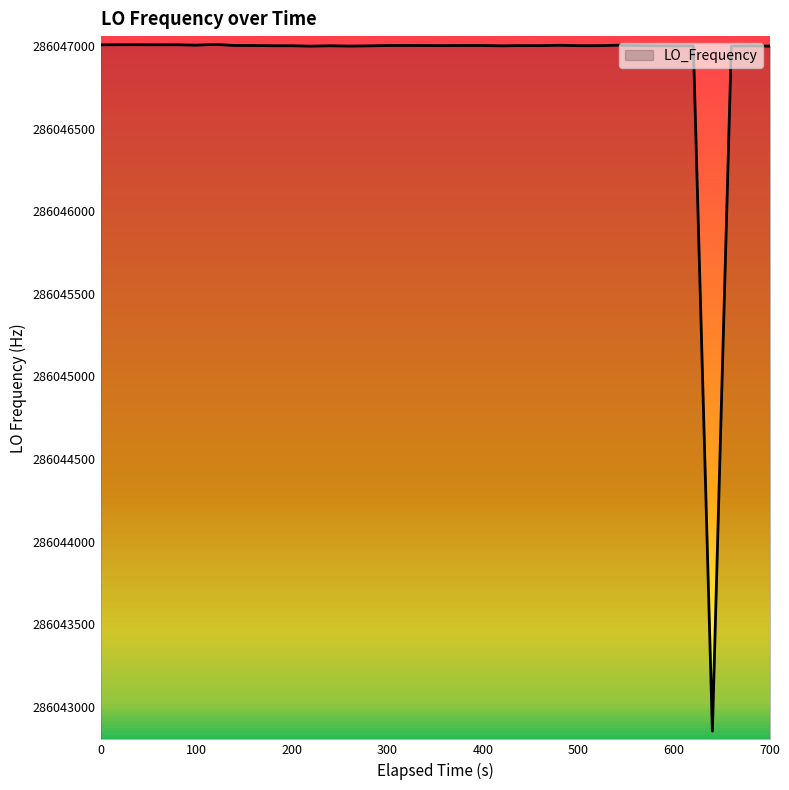

What is the difference between the maximum and minimum values?

4155.5